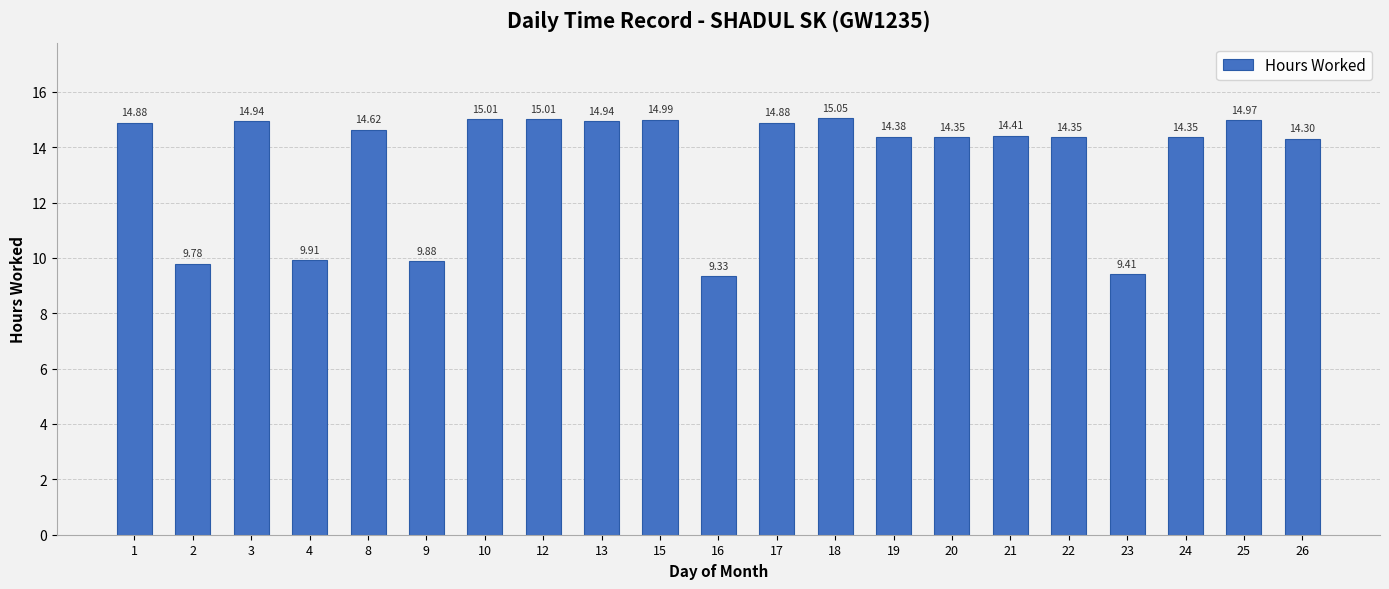

What is the sum of all values?

283.7